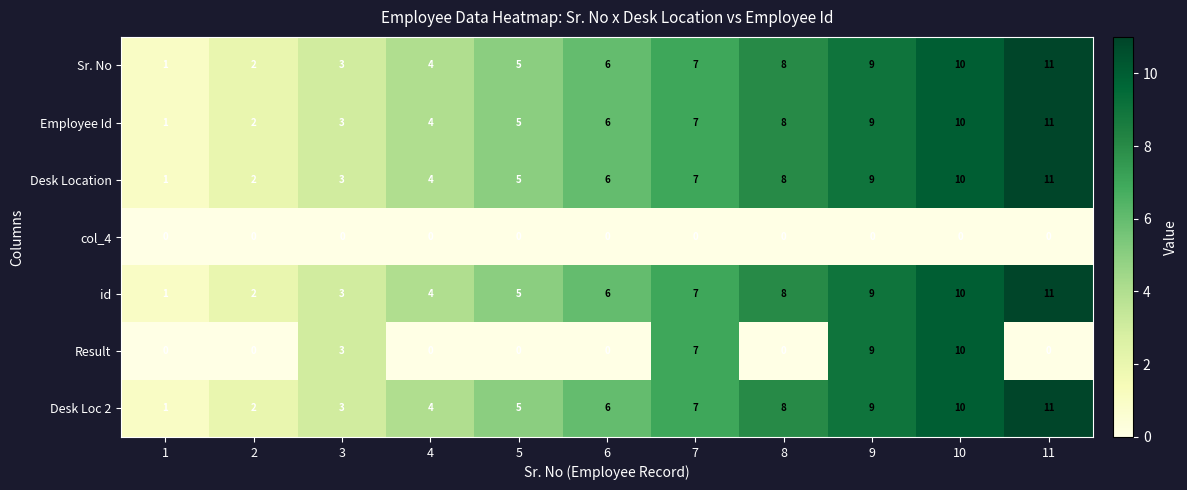

The Employee Id series shows 18 at 11. True or false?

False